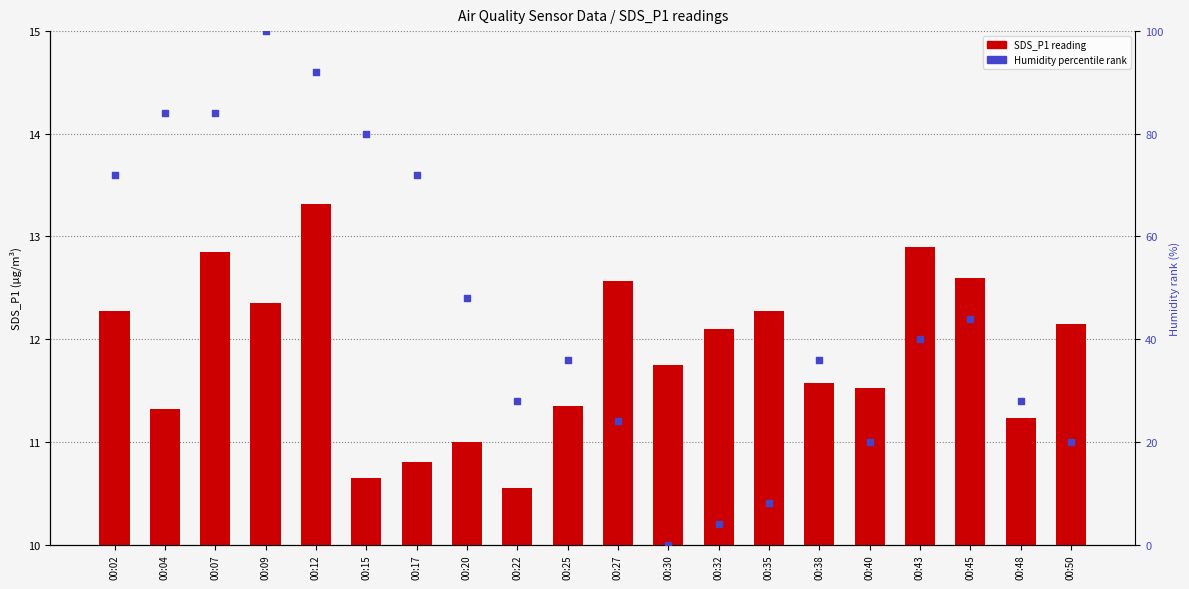

Which series has the largest Y range (max minus min)?

Humidity (normalized %)